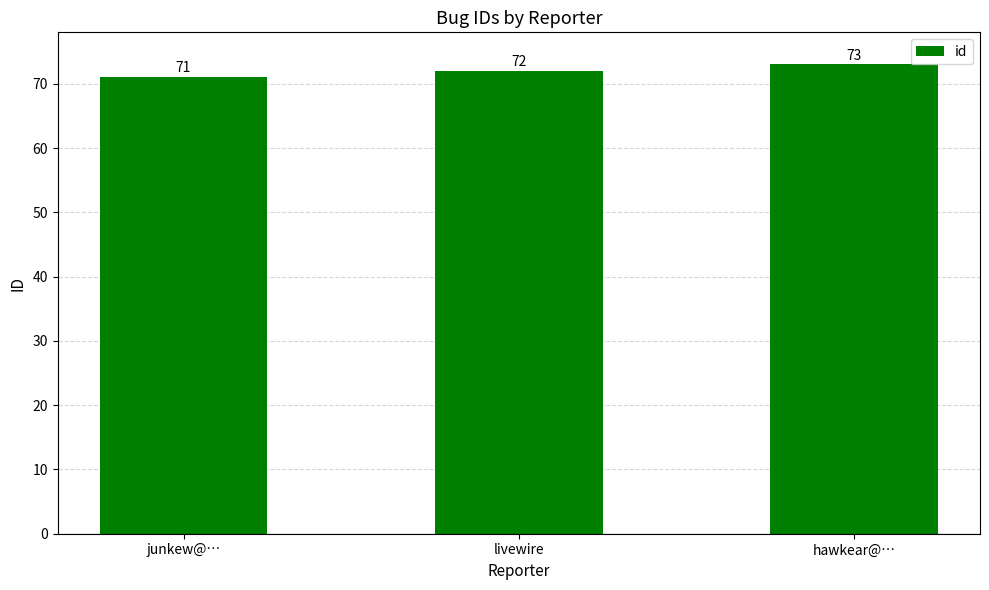

List the labels in order of value, largest first.

hawkear@…, livewire, junkew@…